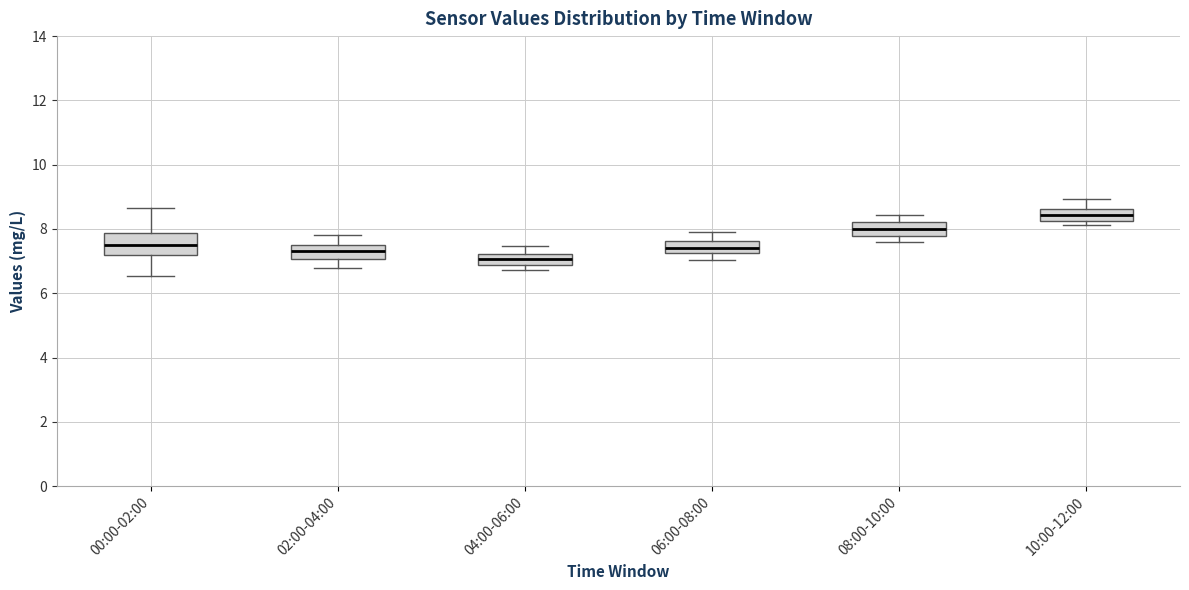

Reading left to right, read every box against the y-axis: the position of its median line, the range the box covers, and the ends of its whiskers. The values are not printed on the chart, so give them approximately, as read against the axis.

00:00-02:00: median 7.6, box 7.2 to 7.8, whiskers 6.6 to 8.6
02:00-04:00: median 7.4, box 7.0 to 7.6, whiskers 6.8 to 7.8
04:00-06:00: median 7.0, box 6.8 to 7.2, whiskers 6.8 (below the box's lower edge) to 7.4
06:00-08:00: median 7.4, box 7.2 to 7.6, whiskers 7.0 to 8.0
08:00-10:00: median 8.0, box 7.8 to 8.2, whiskers 7.6 to 8.4
10:00-12:00: median 8.4, box 8.2 to 8.6, whiskers 8.2 (just below the box's lower edge) to 9.0